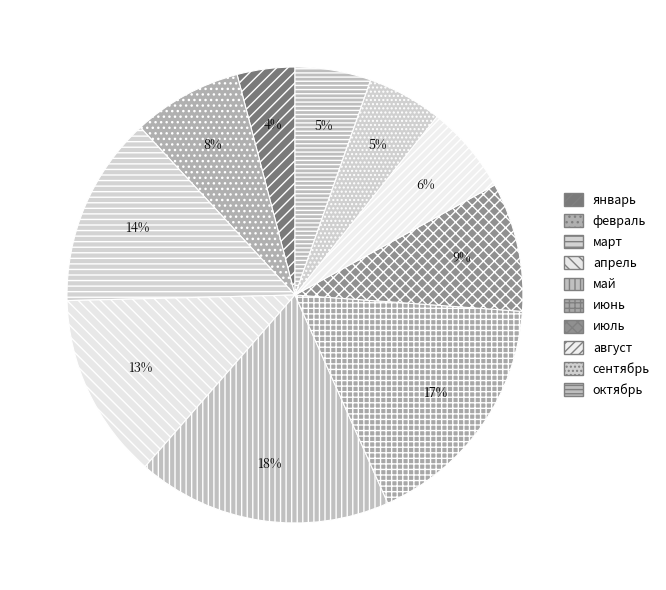

Is the sum of январь and октябрь greater than half?

No